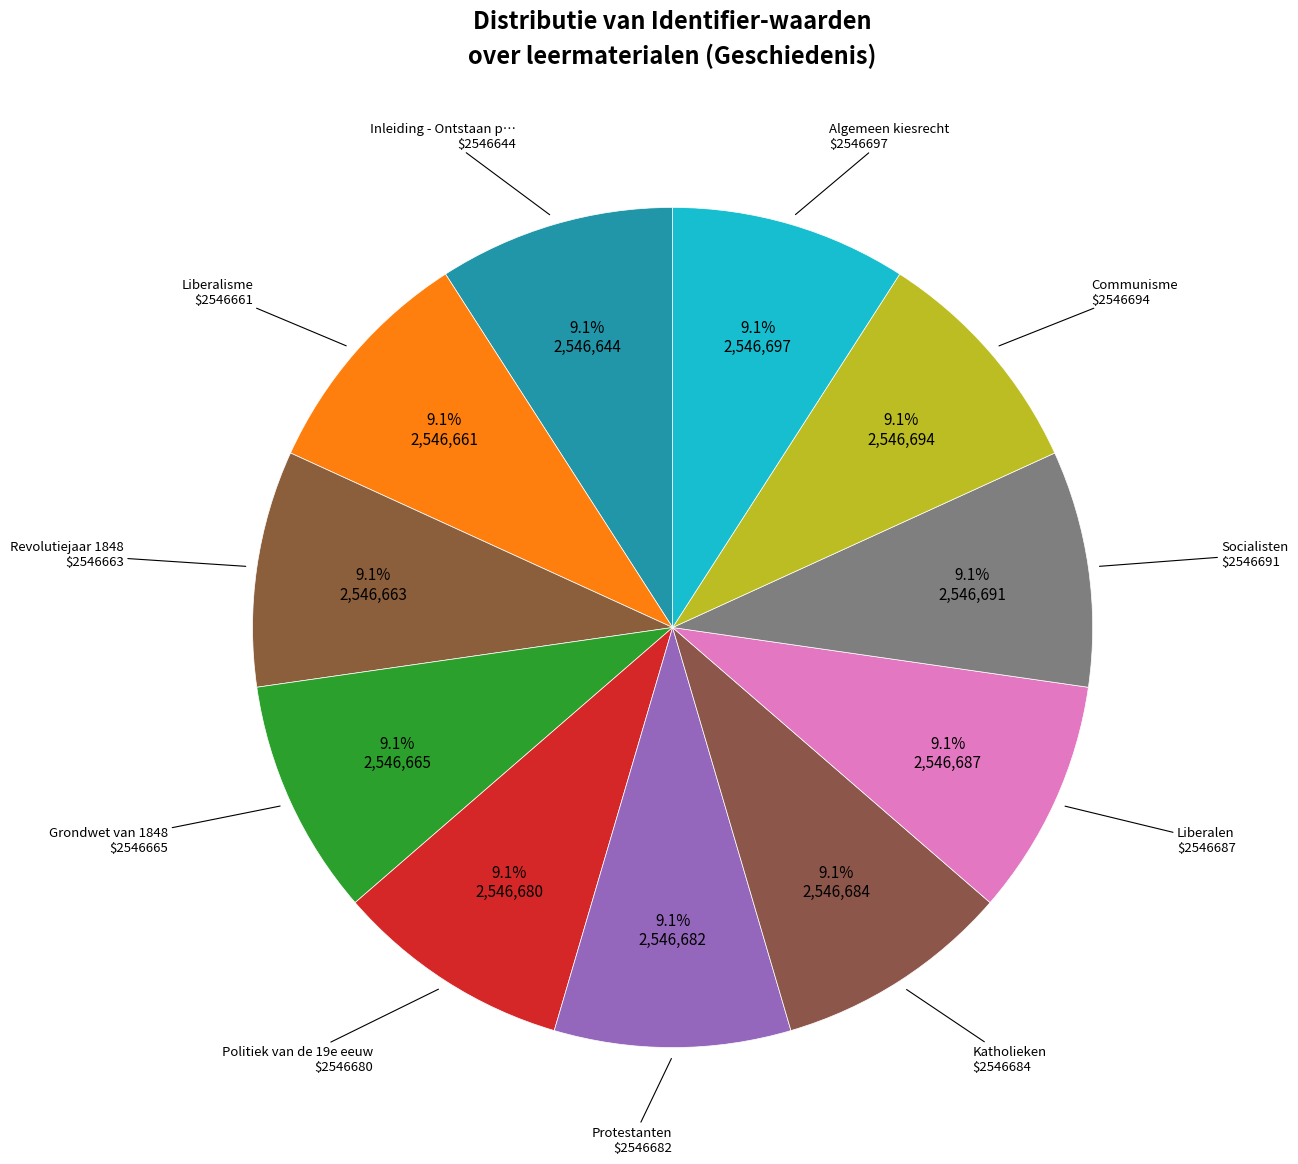

How many segments does this pie chart have?

11